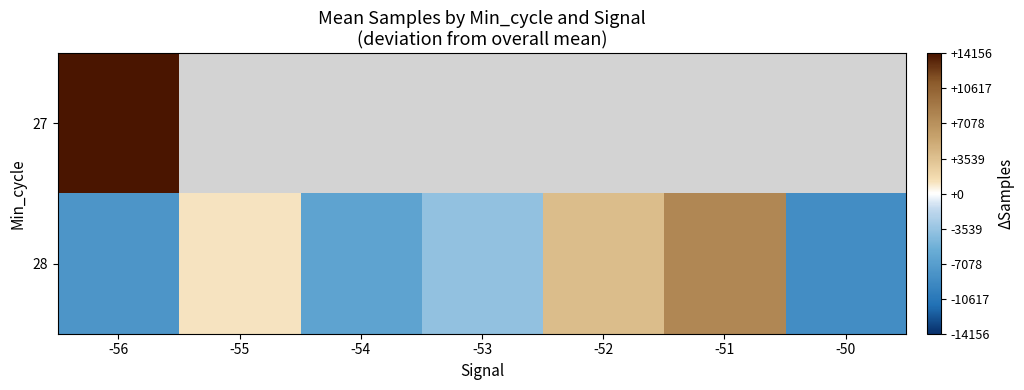

At how many categories does at least one series exceed -6636?

6